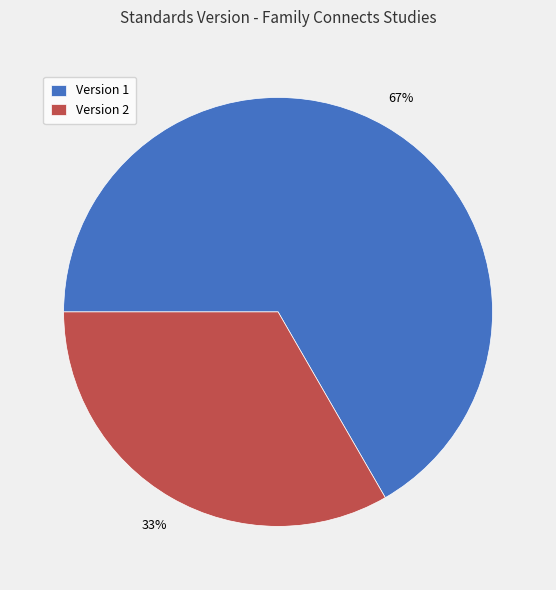

Is it true that Version 1 is 58% of the pie?

False